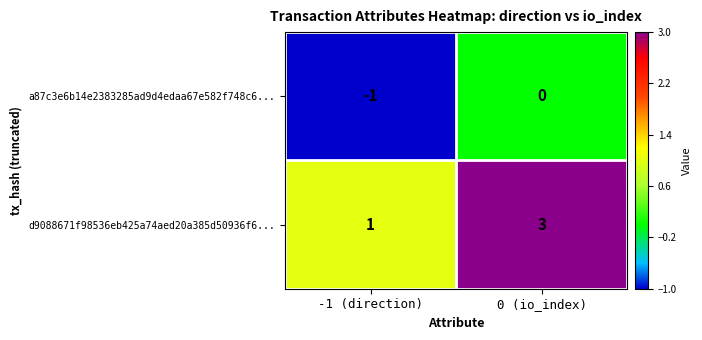

What is the sum of all d9088671f98536eb425a74aed20a385d50936f6... values?

4